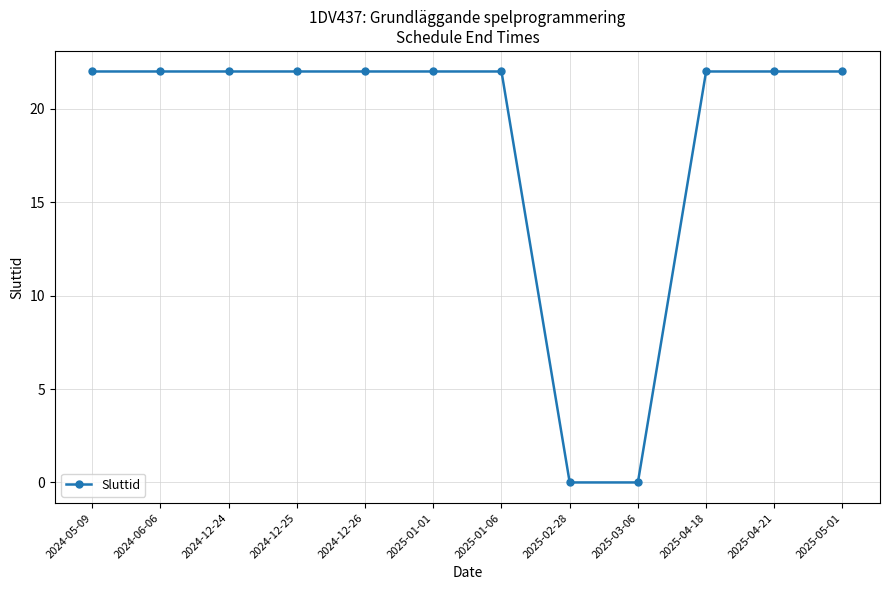

What is the label of the 4th point from the left?

2024-12-25